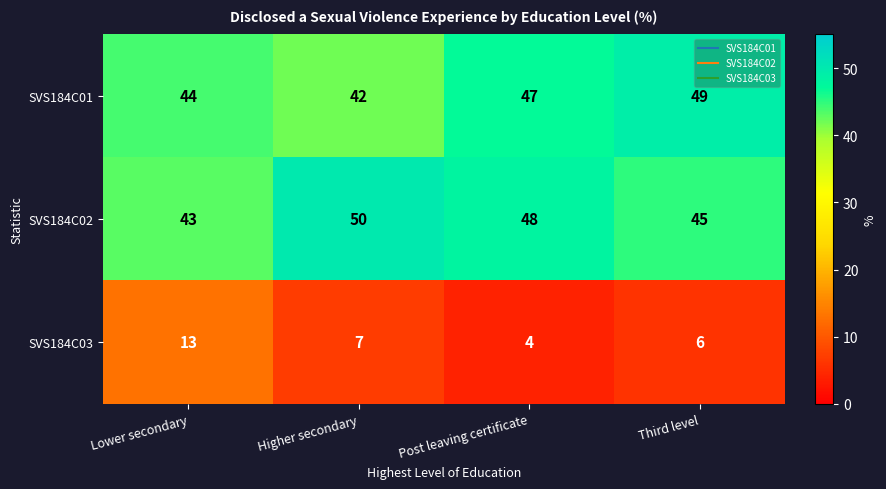

Is it true that SVS184C02 equals 50 at Higher secondary?

True